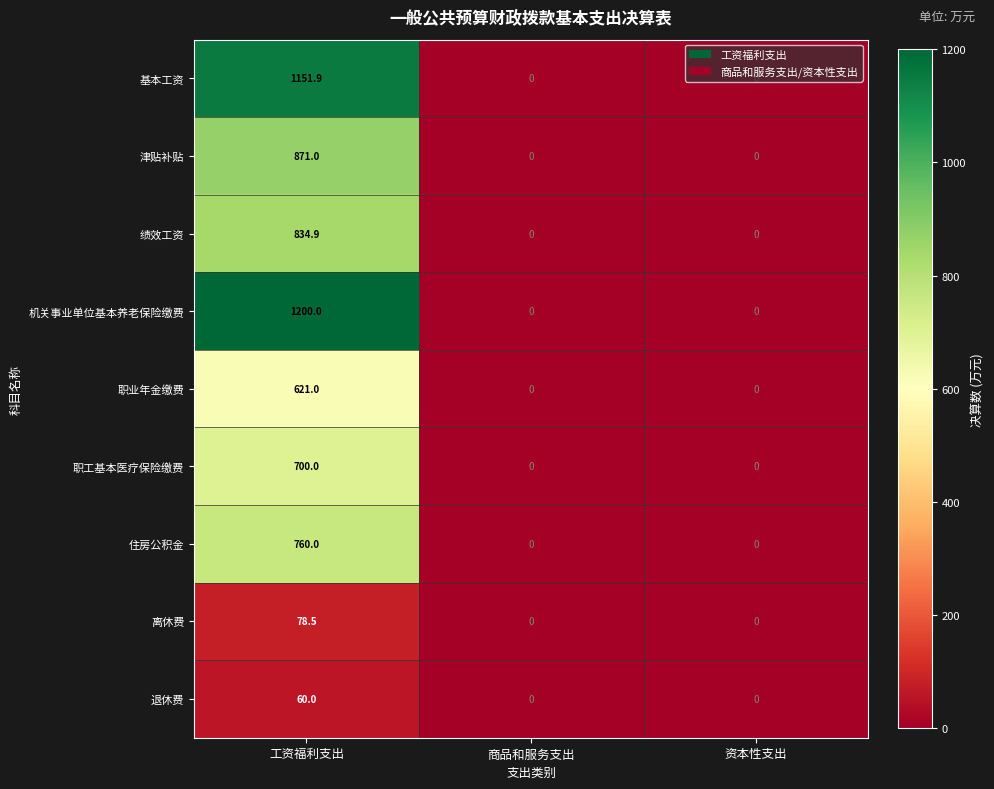

What is the sum of all 离休费 values?

78.5